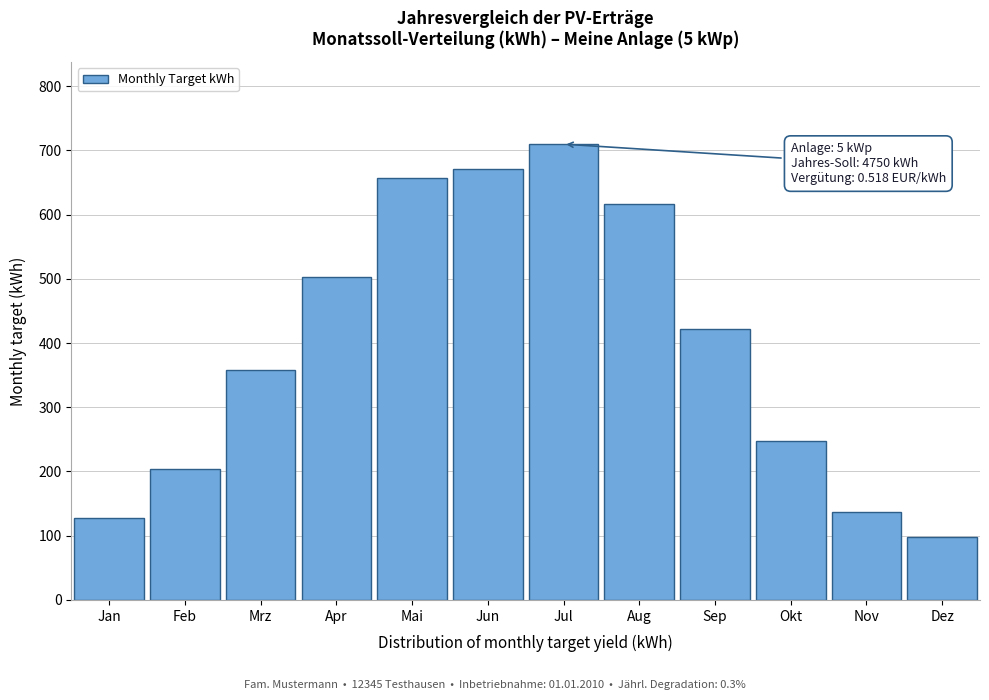

The chart shows a value of 1127.4 at Jul. True or false?

False